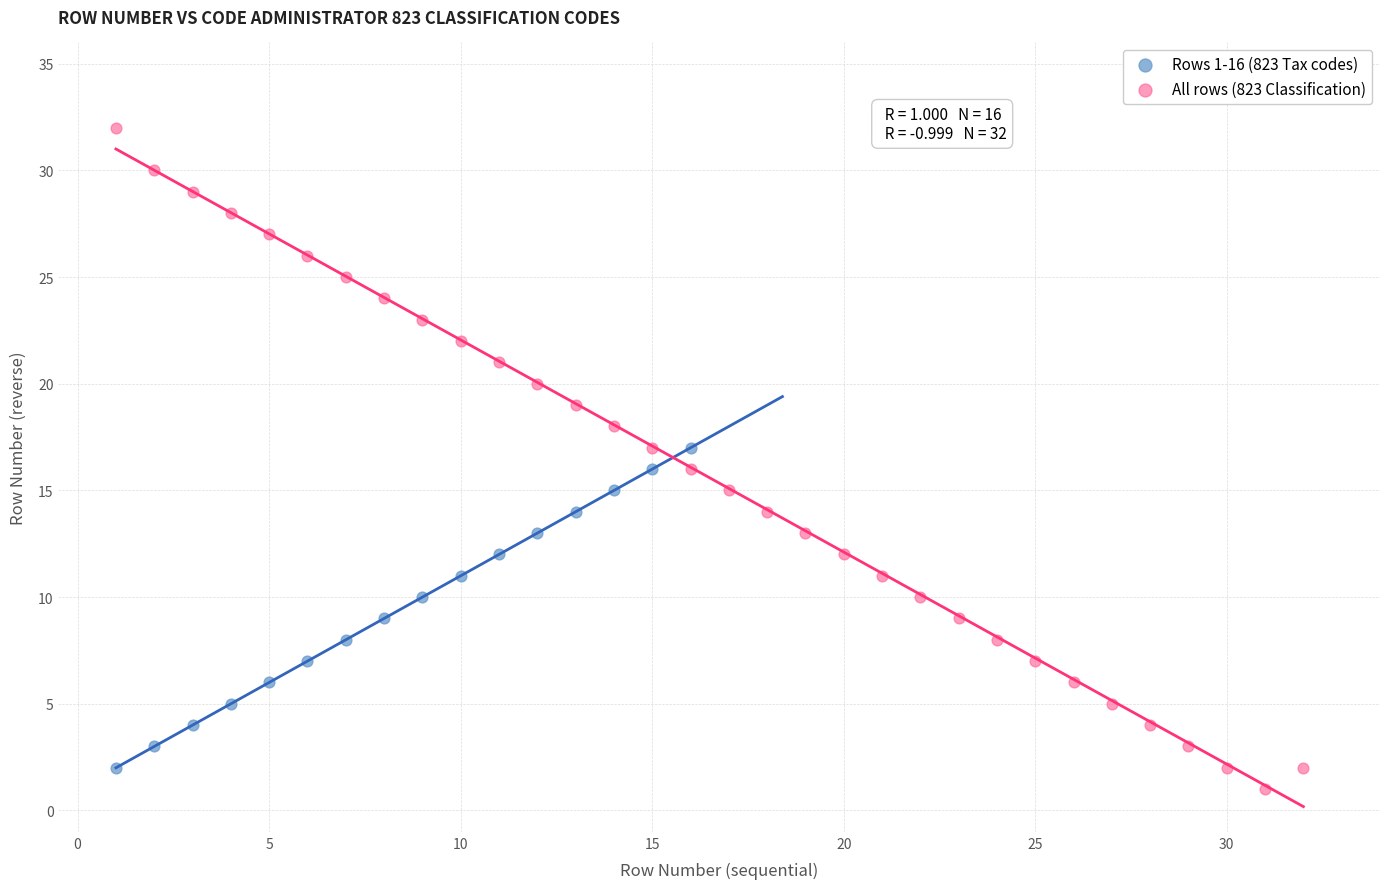

Which series reaches the maximum Y coordinate?

All rows (823 Classification)